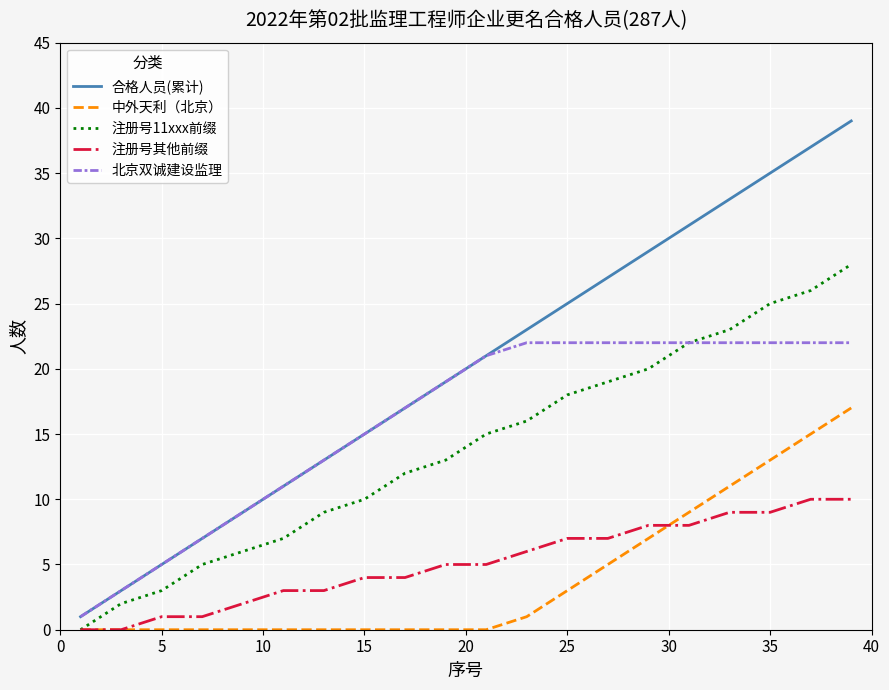

Which series has the largest range (max minus min)?

合格人员(累计)